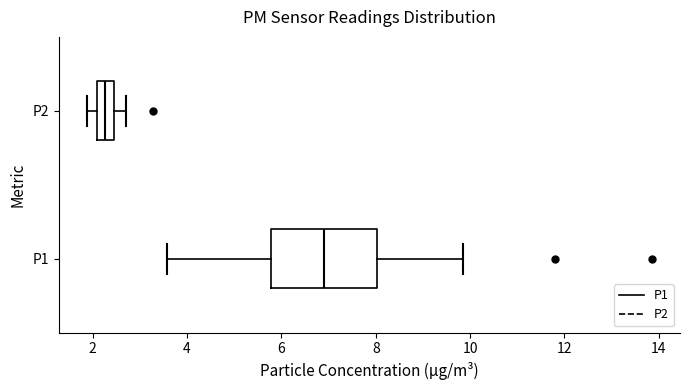

Reading bottom to top, transcribe this box plot: for each box, give where its median line is, the range the box spans, and where its two whiskers end, as read against the x-axis. The values are not printed on the chart, so give them approximately, as read against the axis.

P1: median 7.0, box 5.8 to 8.0, whiskers 3.6 to 9.8
P2: median 2.2 (inside the box), box 2.2 to 2.4, whiskers 1.8 to 2.8